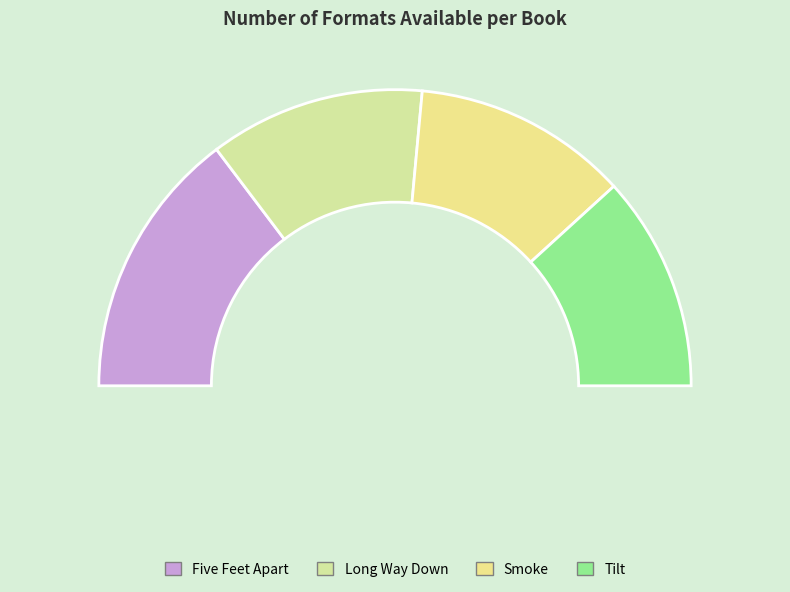

Is there a majority slice in this chart?

No